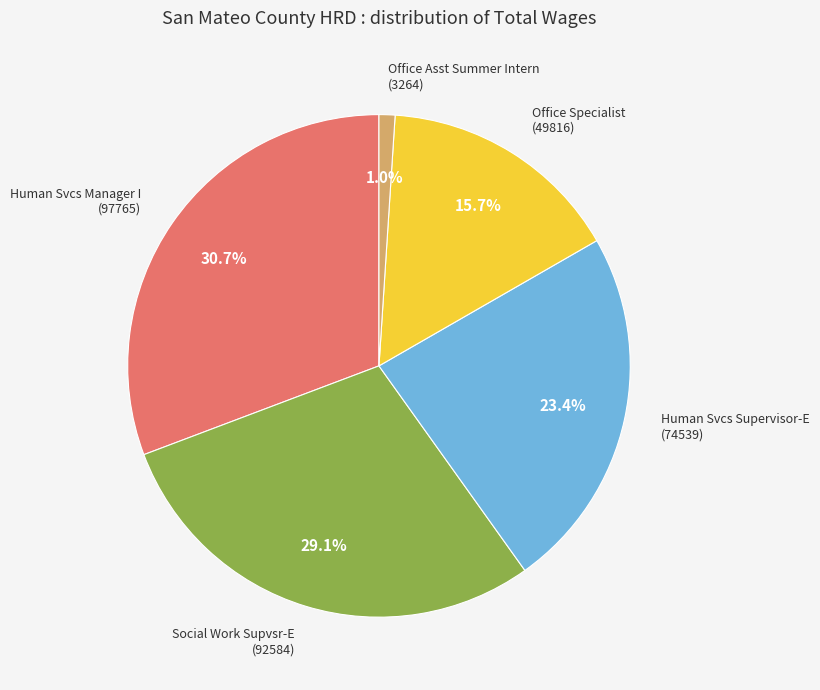

Is there any slice that represents more than half of the pie?

No